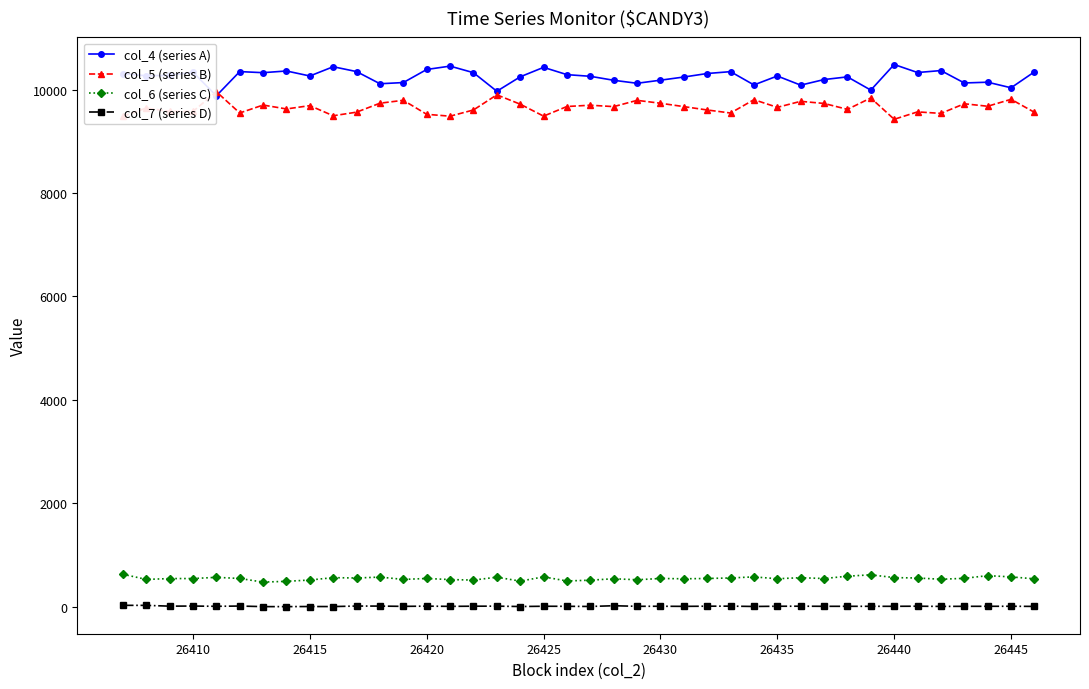

True or false: col_4 (series A) and col_6 (series C) intersect in this chart.

False